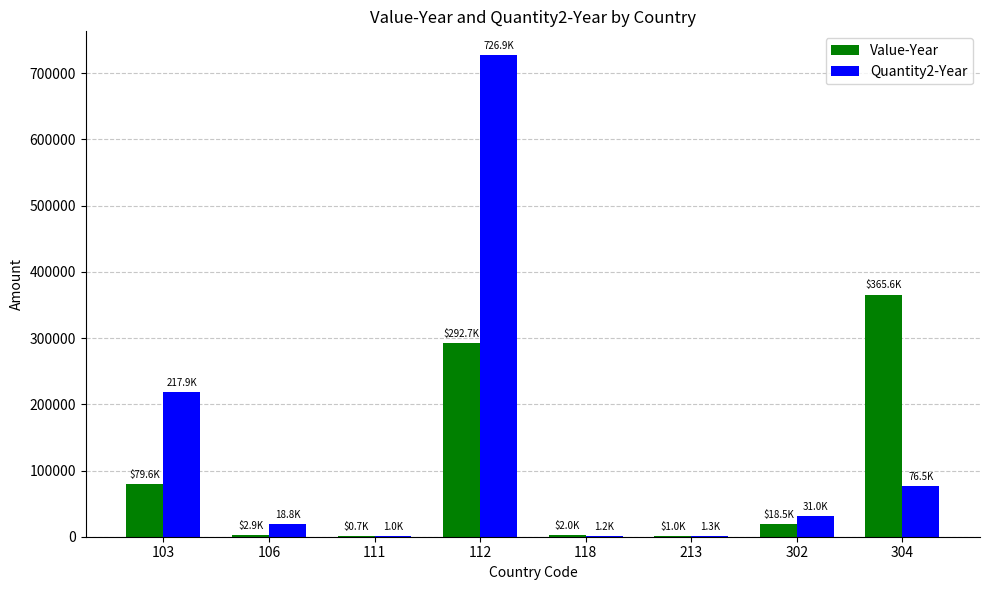

The value of Quantity2-Year at 304 is 131022. True or false?

False